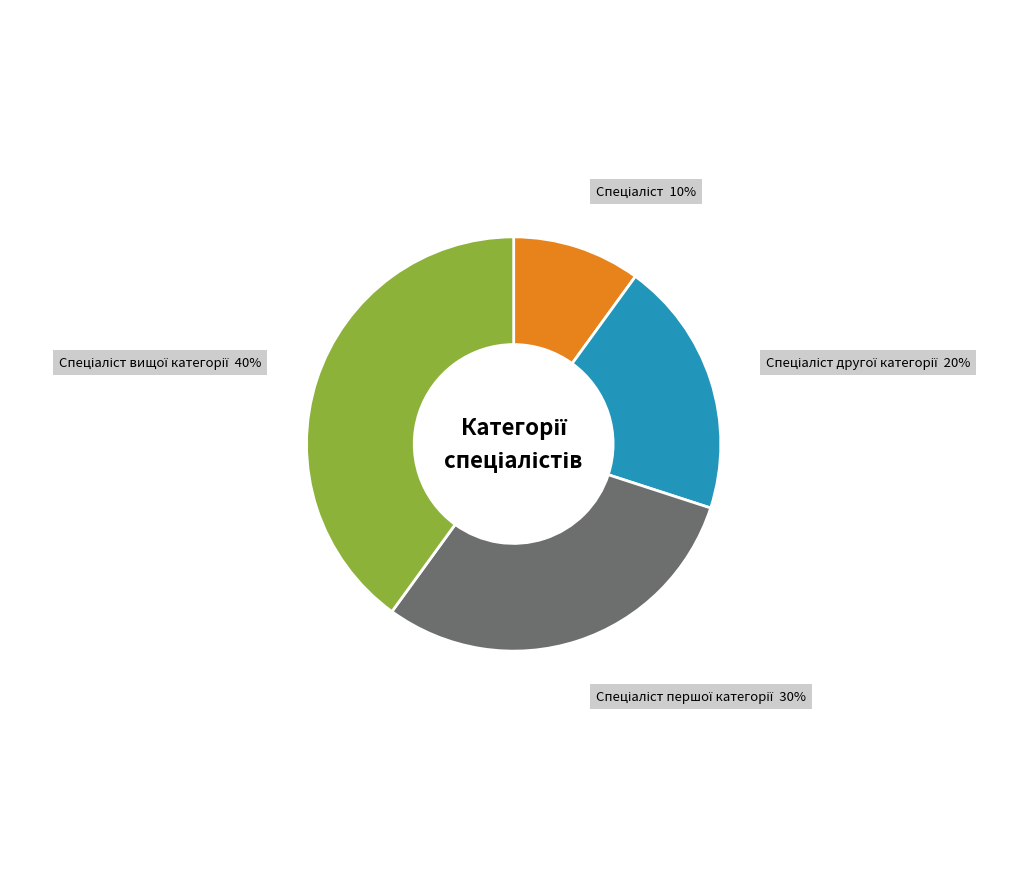

Does any single category account for the majority?

No